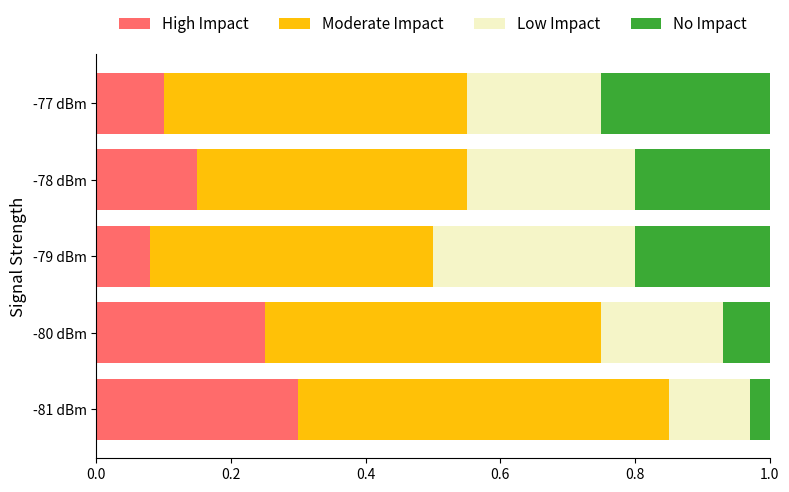

What is the total value across all series at -81 dBm?

1.0